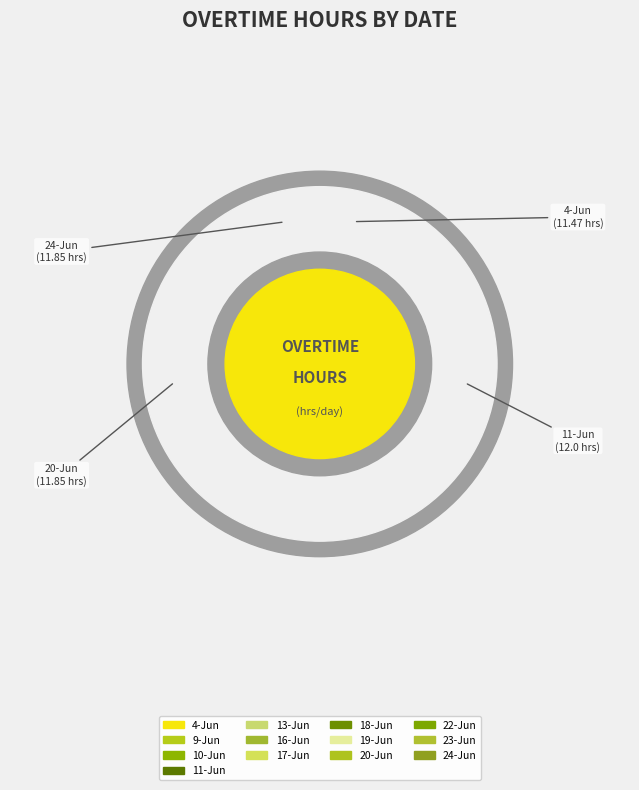

Rank the categories by value from lowest to highest.

4-Jun, 16-Jun, 17-Jun, 19-Jun, 18-Jun, 13-Jun, 20-Jun, 24-Jun, 23-Jun, 22-Jun, 11-Jun, 10-Jun, 9-Jun